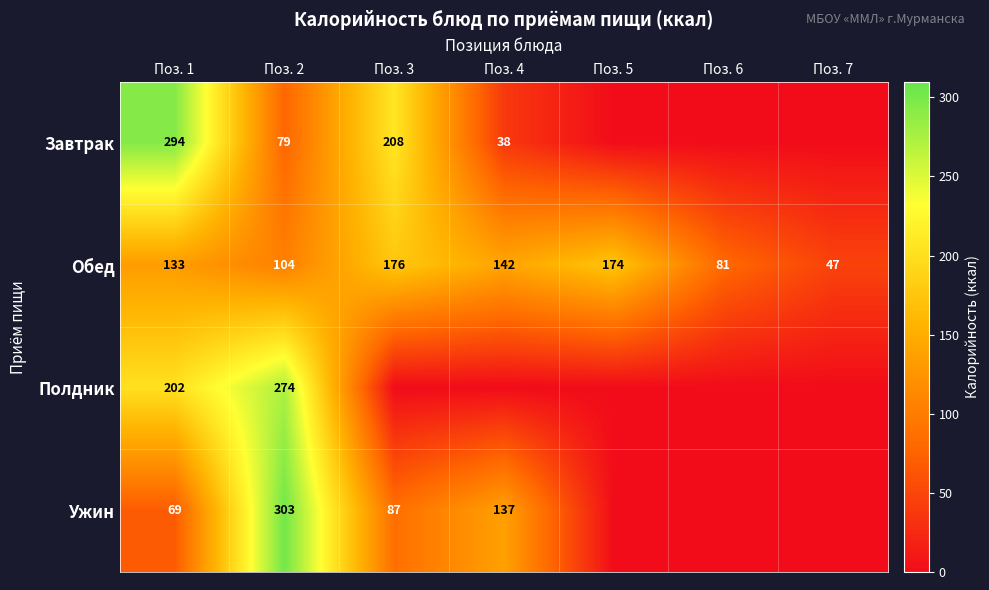

At Поз. 2, list the series in order from largest to smallest.

Ужин, Полдник, Обед, Завтрак